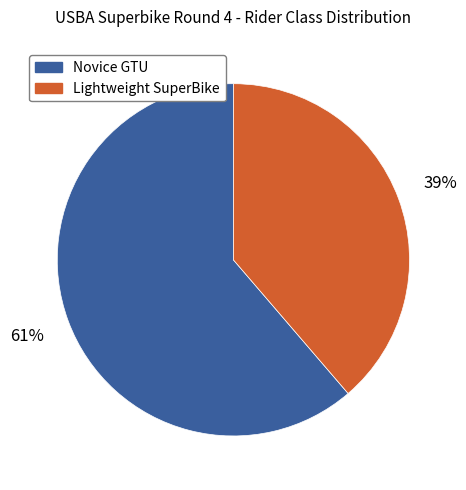

Does Novice GTU represent more than half of the total?

Yes